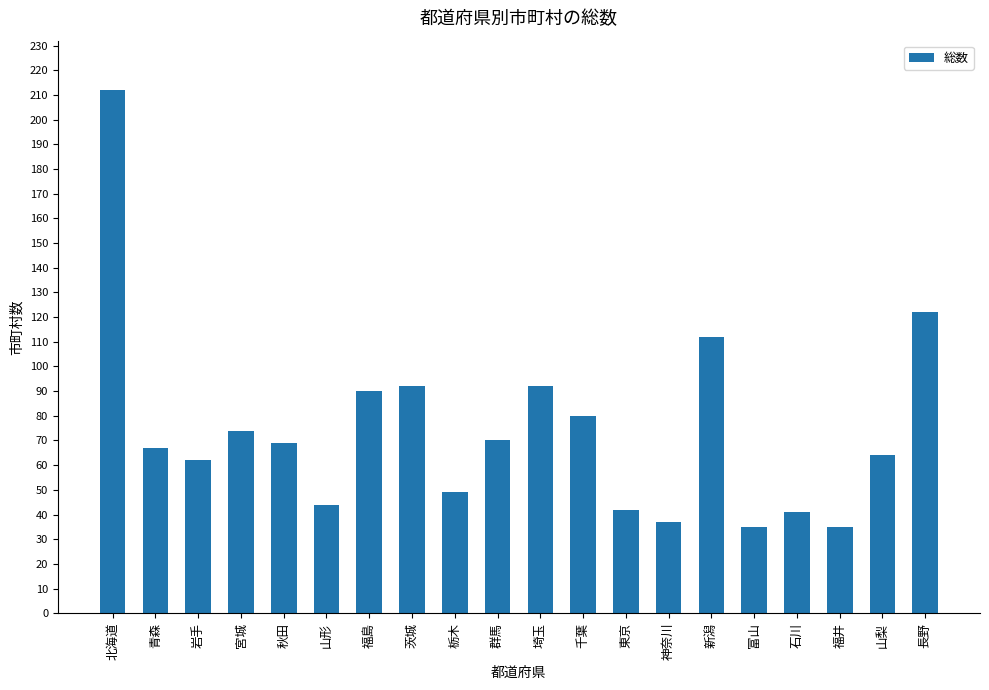

What is the approximate value at 茨城?

92